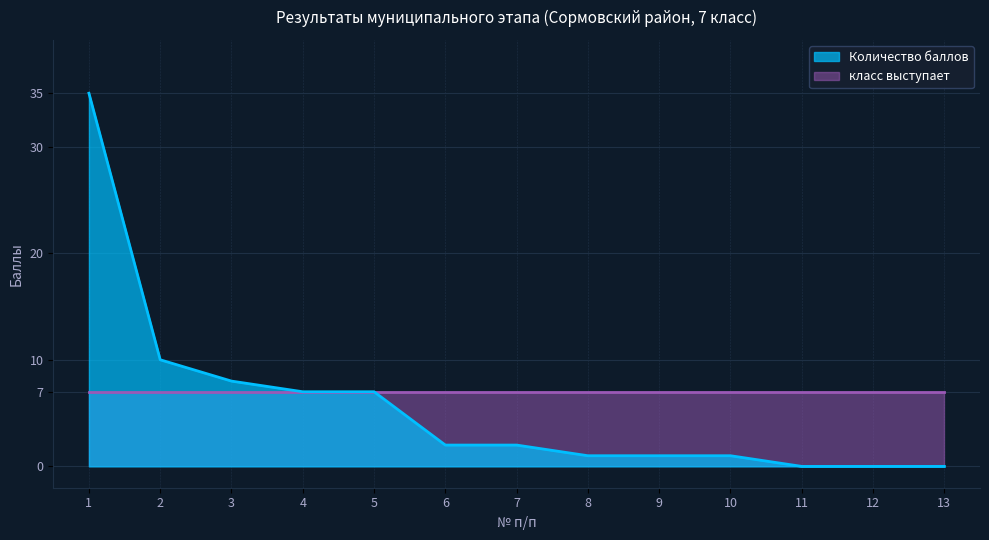

What is the value of the 5th point from the left?

7